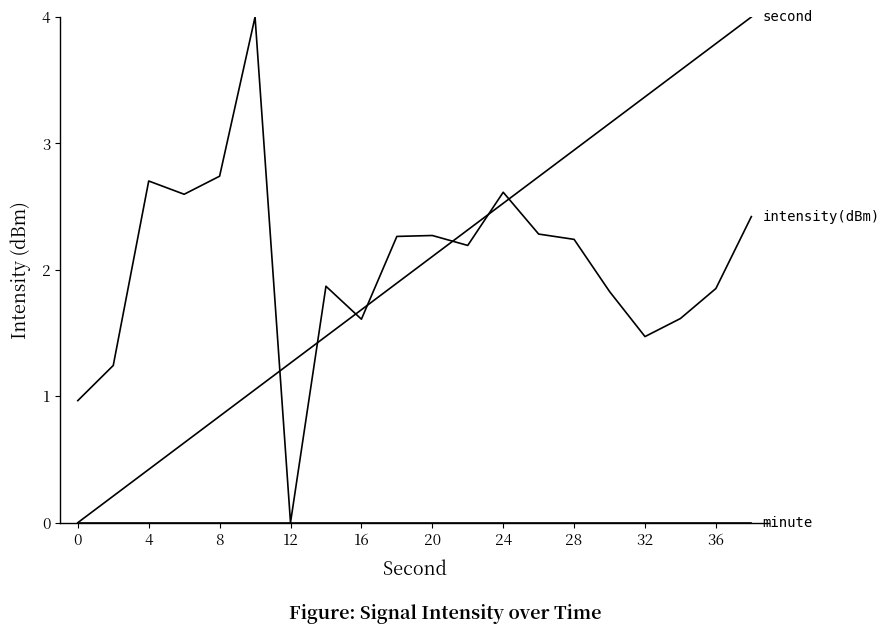

Does the chart have visible grid lines?

No